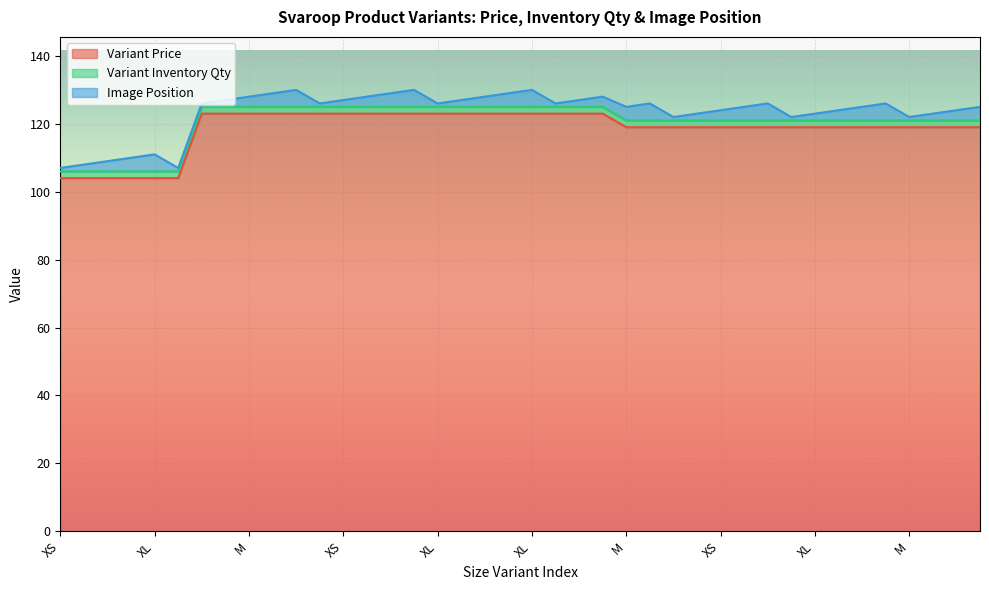

What are all the series names shown in the legend?

Variant Price, Variant Inventory Qty, Image Position